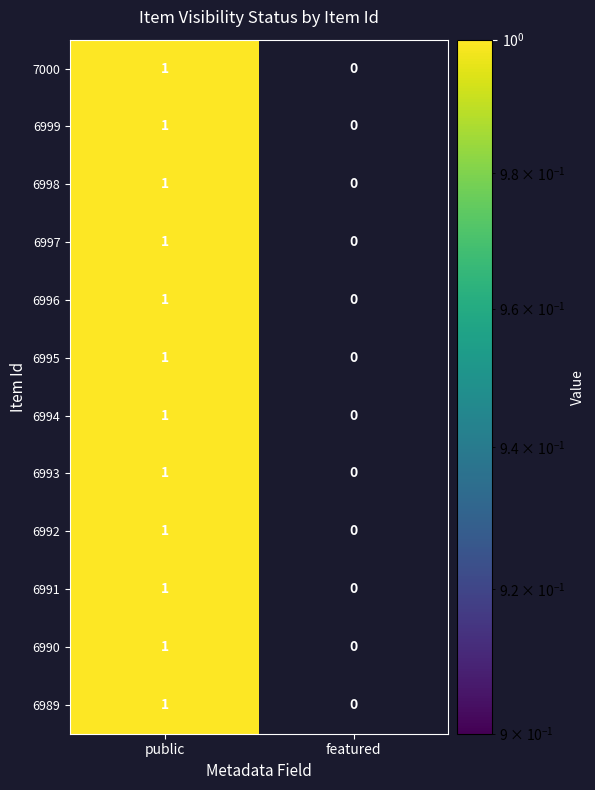

List the labels in order of 6999 value, largest first.

public, featured